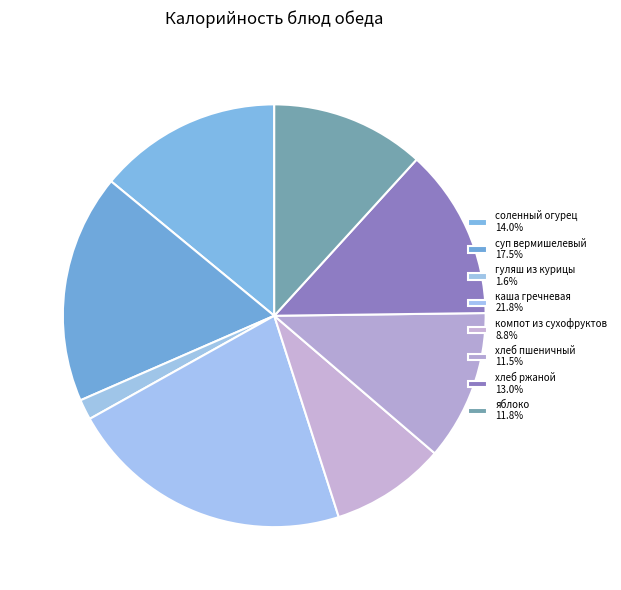

What is the total percentage of каша гречневая and хлеб ржаной?

34.9%